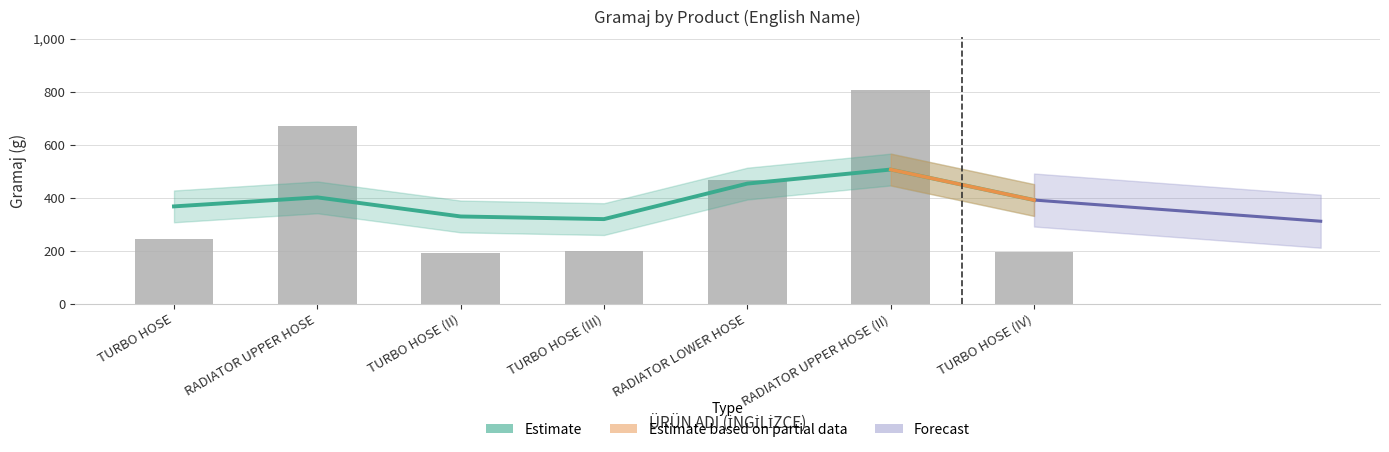

The value at TURBO HOSE (II) is 190. True or false?

True